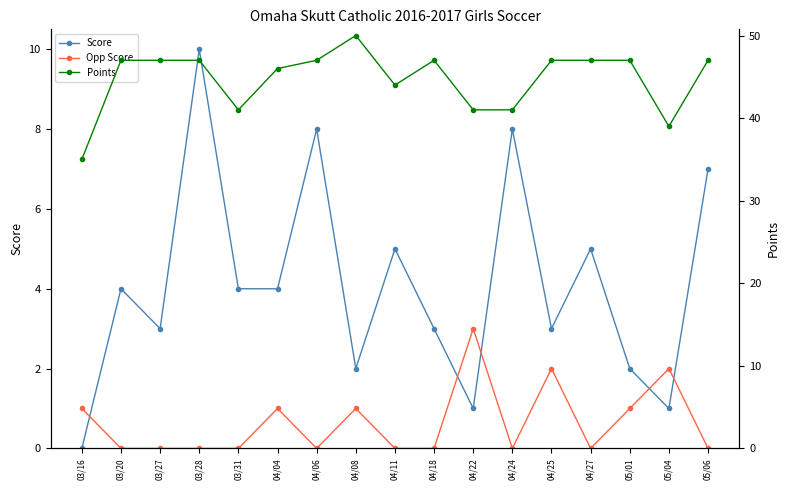

What is the difference between the maximum and minimum values in the Score series?

10